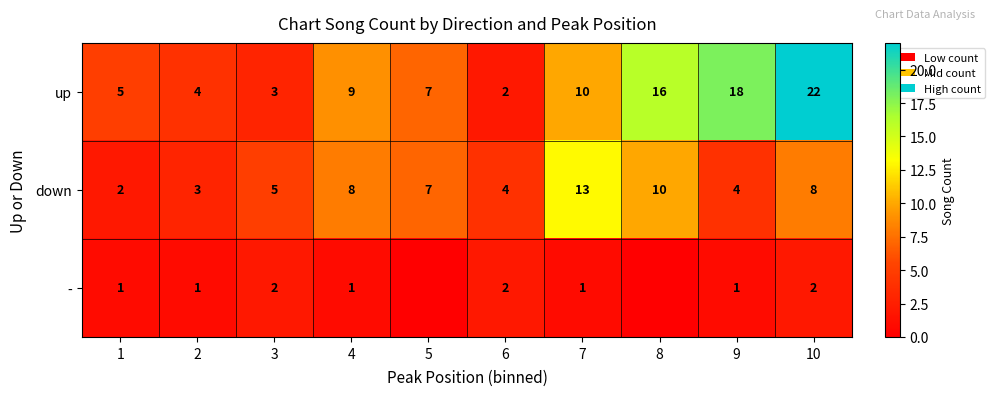

At how many categories does at least one series exceed 13?

3